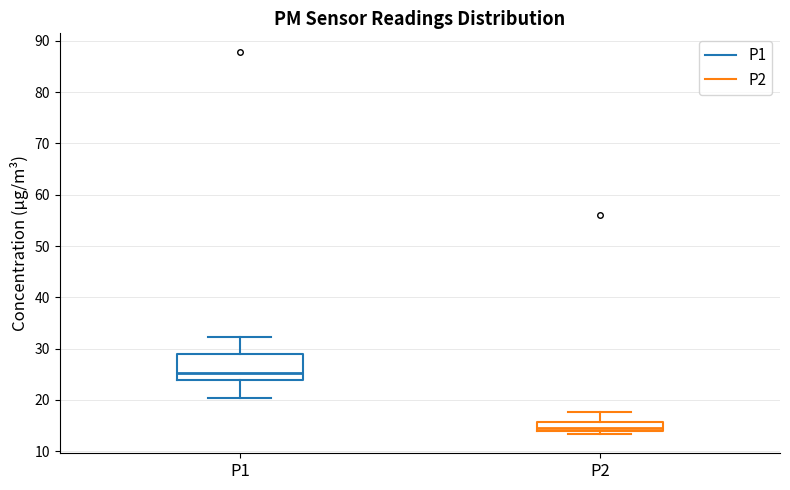

Where does the median line of the box for P2 sit on the y-axis? The values are not printed on the chart, so give them approximately, as read against the axis.

15